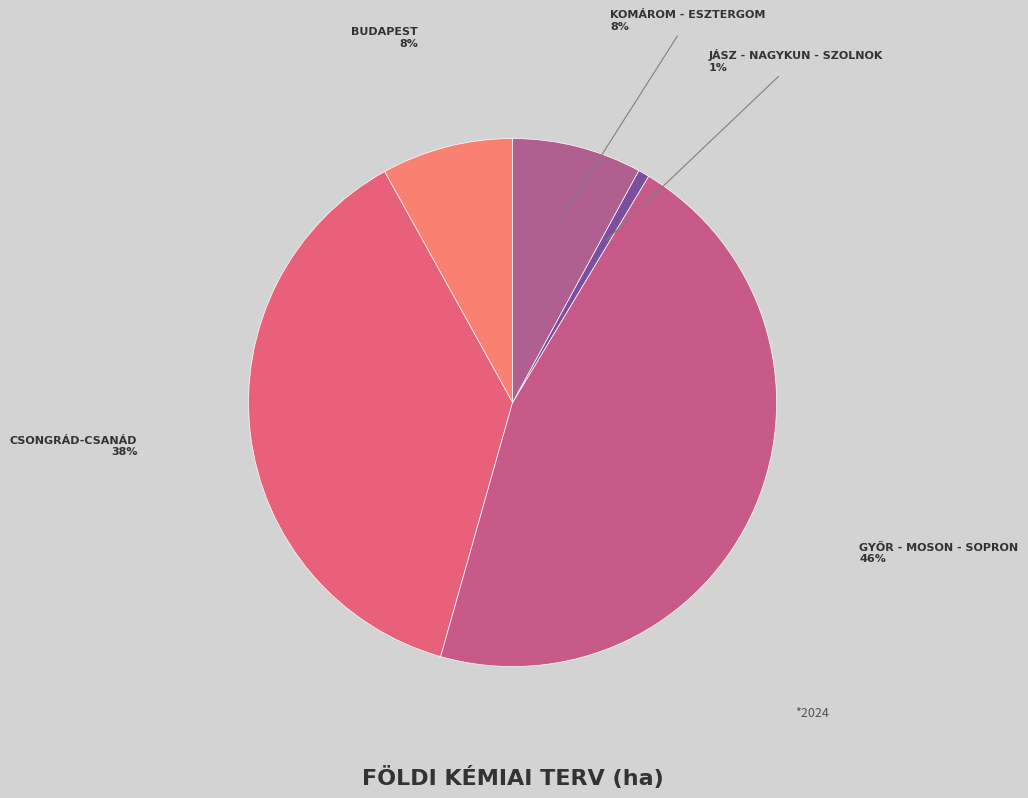

Count the number of slices in the pie.

5